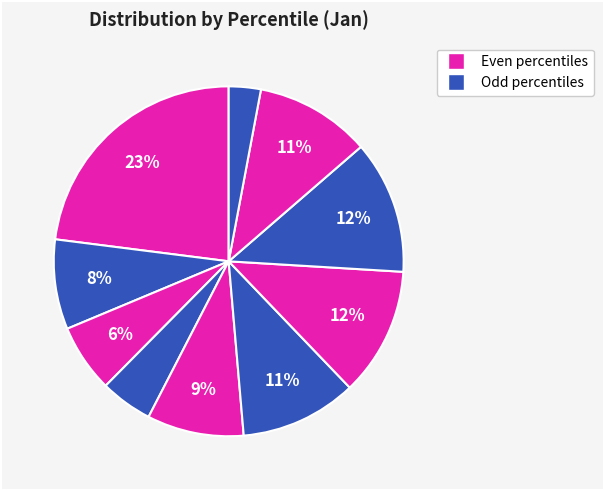

How many segments does this pie chart have?

10